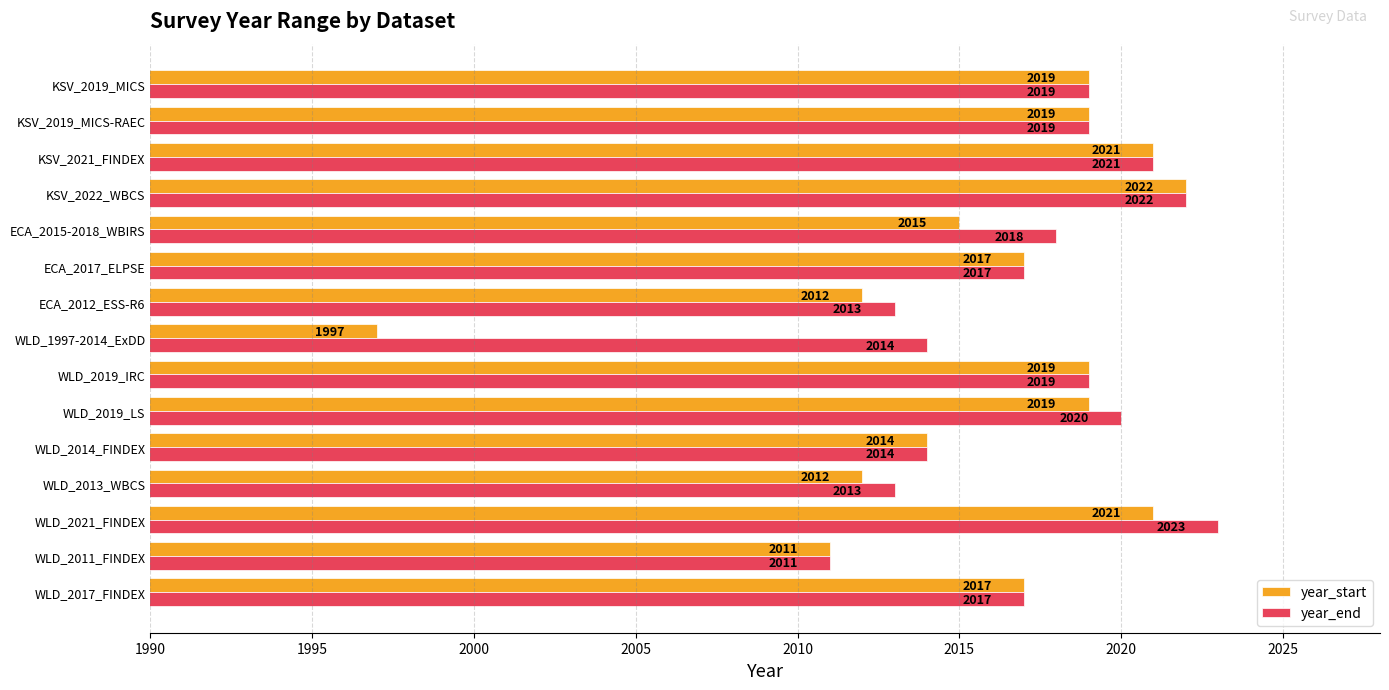

What is the maximum value shown in the chart?

2023